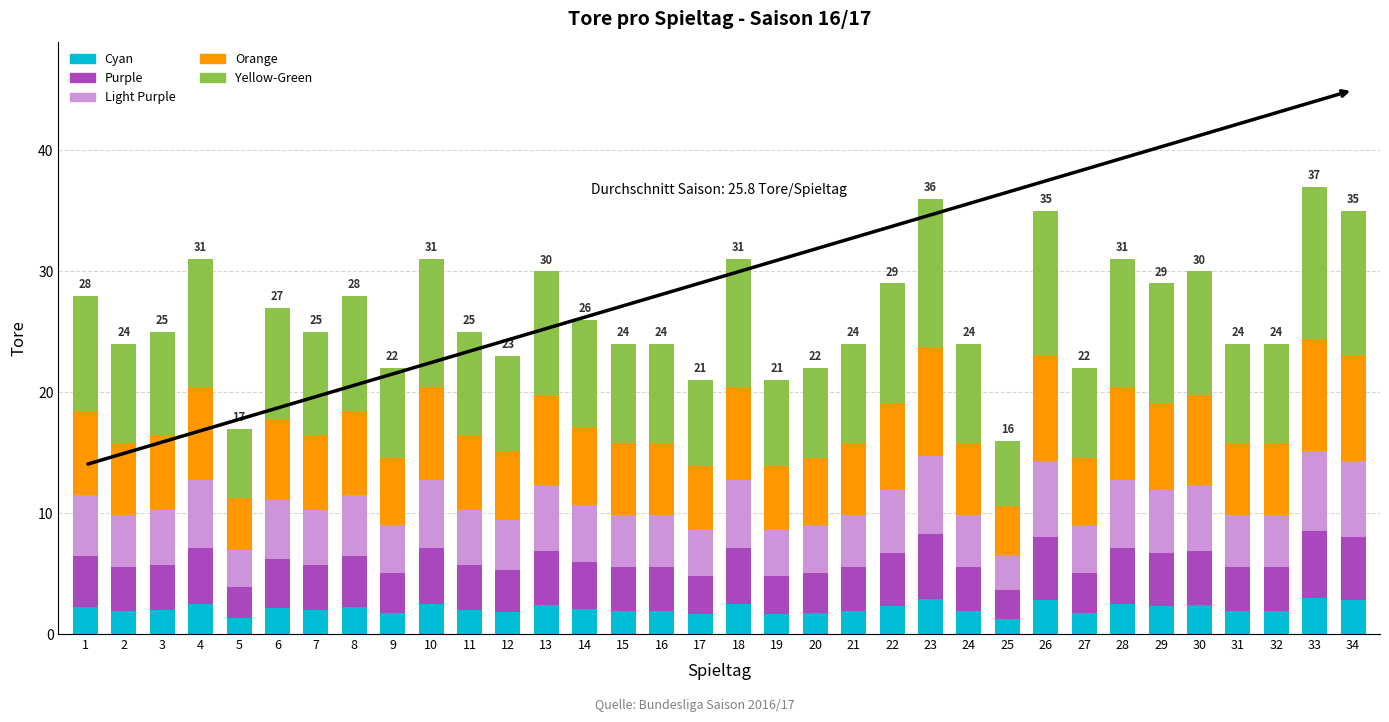

What is the maximum value for Cyan?

3.0